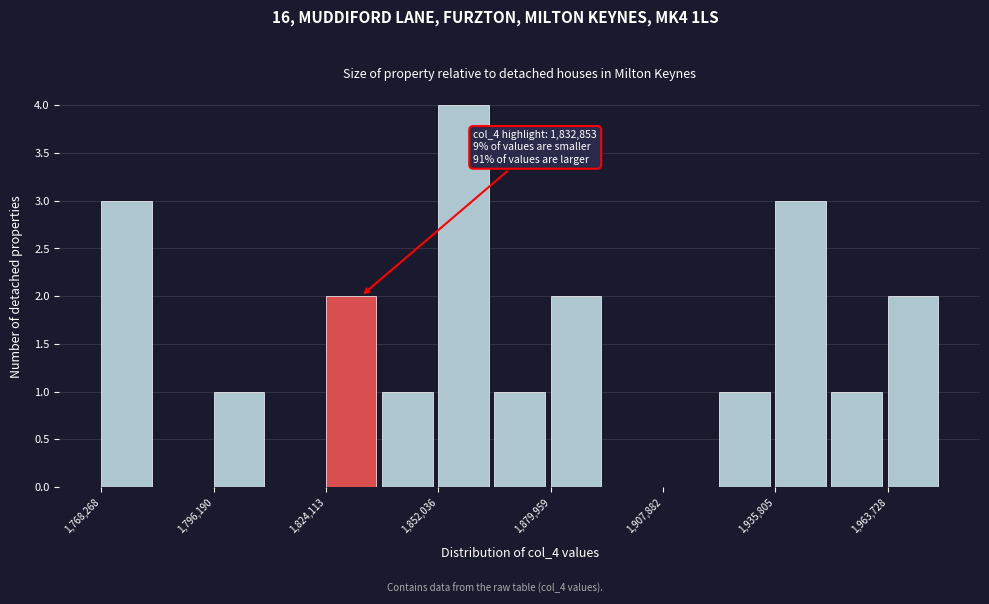

Read against the x-axis, roughly where is the centre of the tallest bar?

1860000